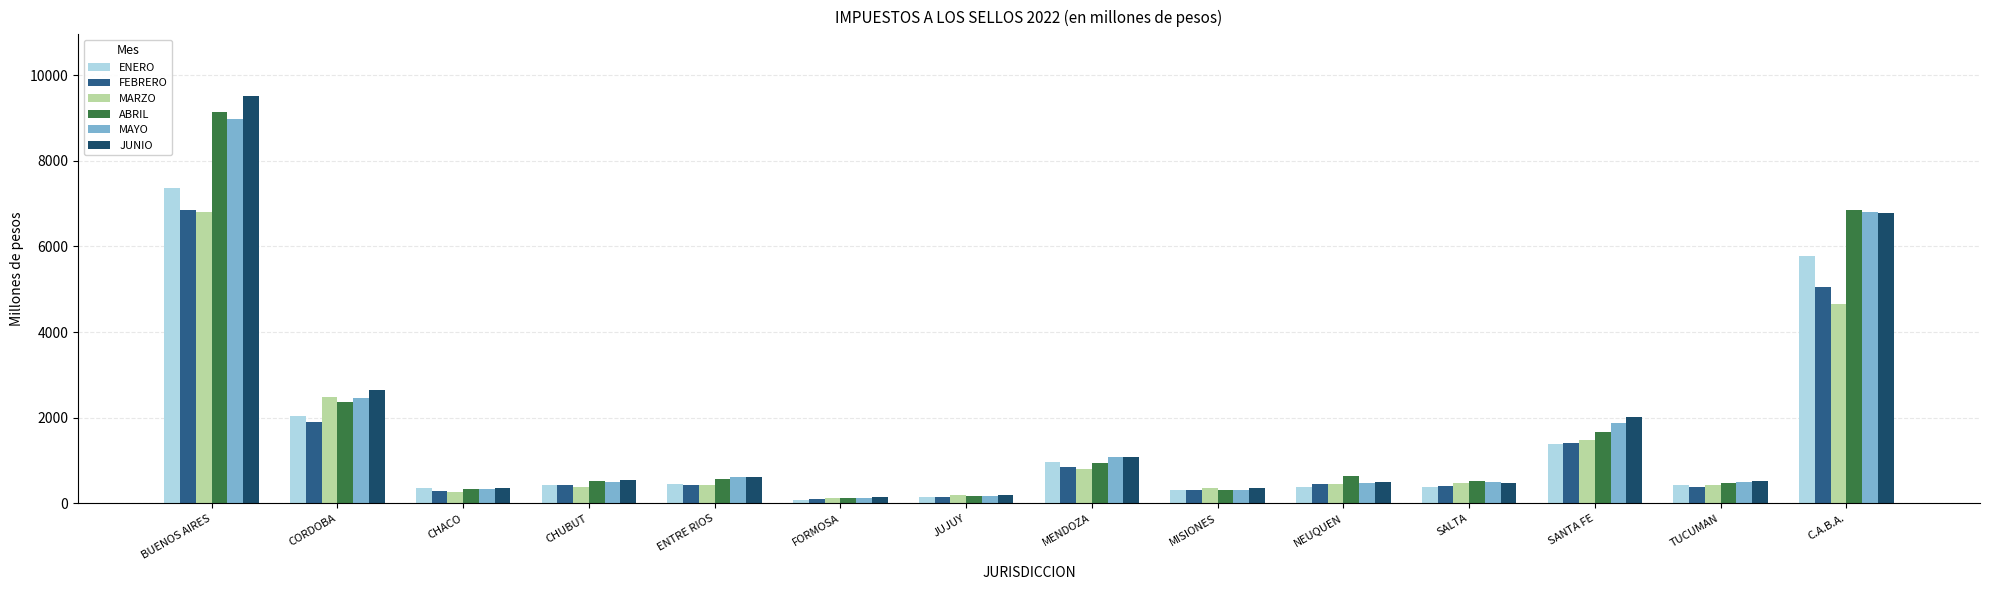

Is it true that MARZO equals 185.3 at JUJUY?

True